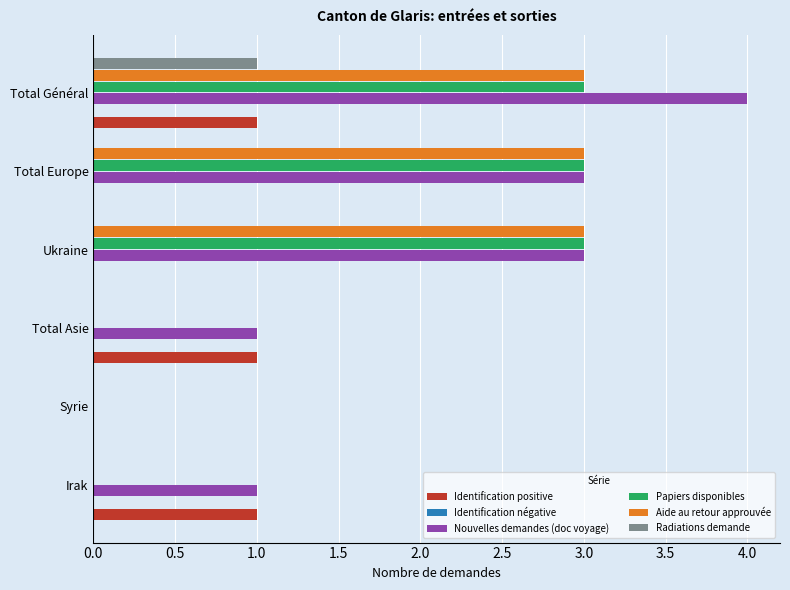

What is the maximum value for Nouvelles demandes (doc voyage)?

4